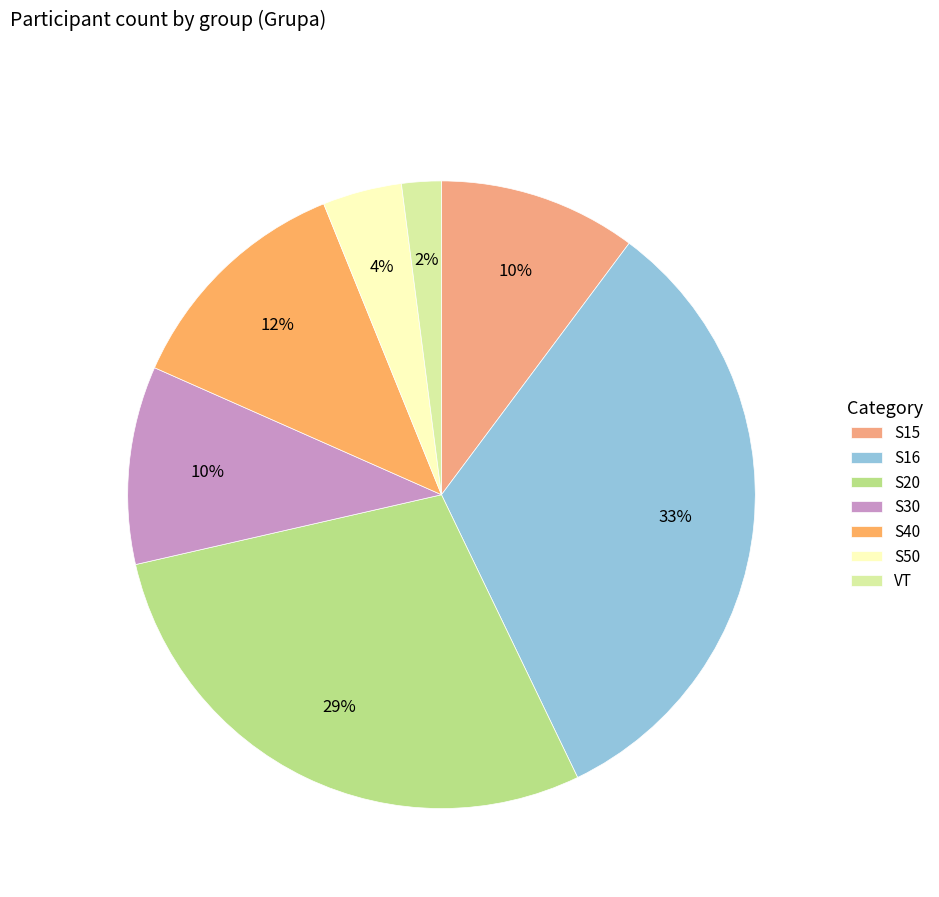

Is S16 the majority of the pie?

No